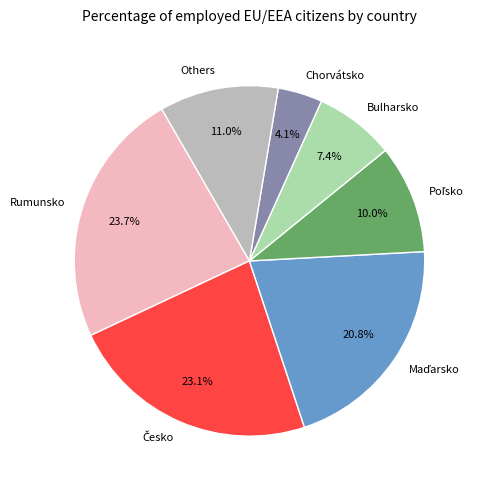

Does Others represent more than half of the total?

No